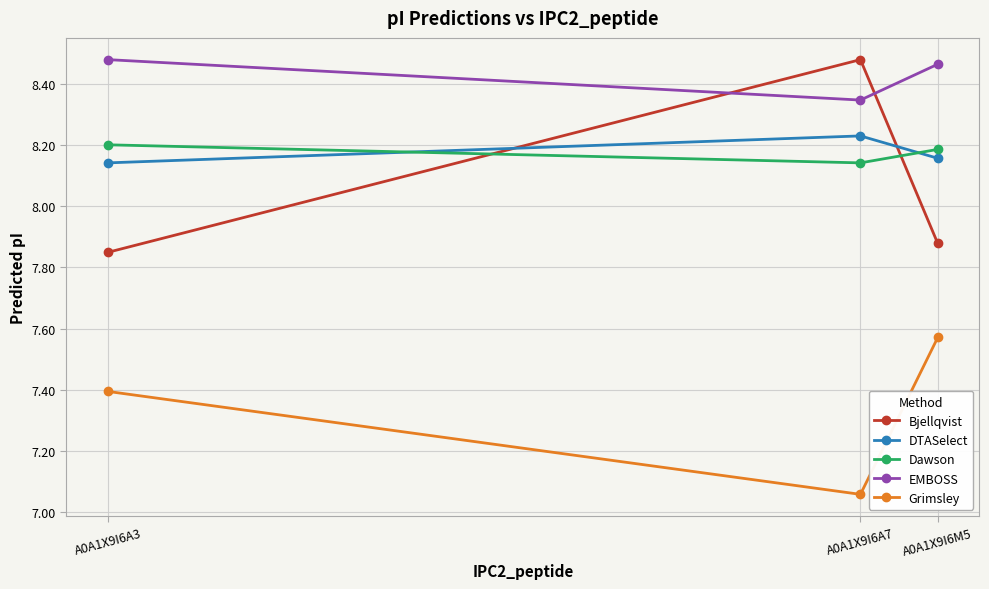

At how many categories does at least one series exceed 8?

3